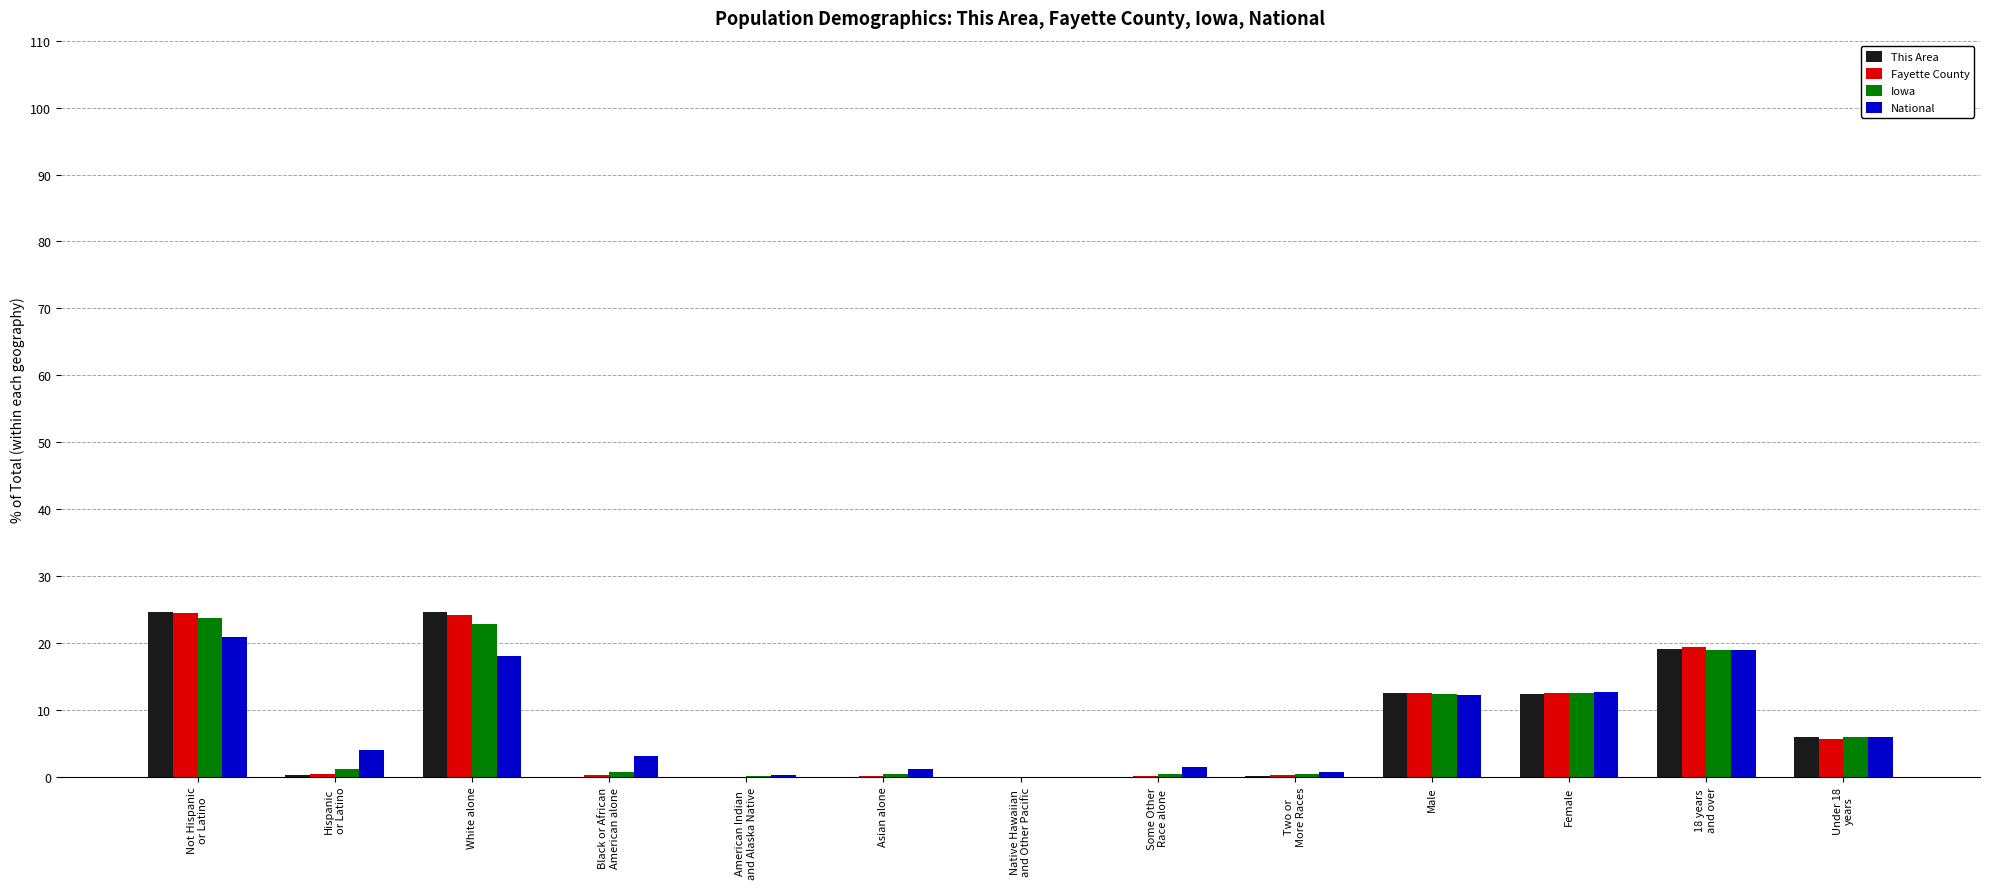

Is it true that This Area equals 7.5 at Male?

False